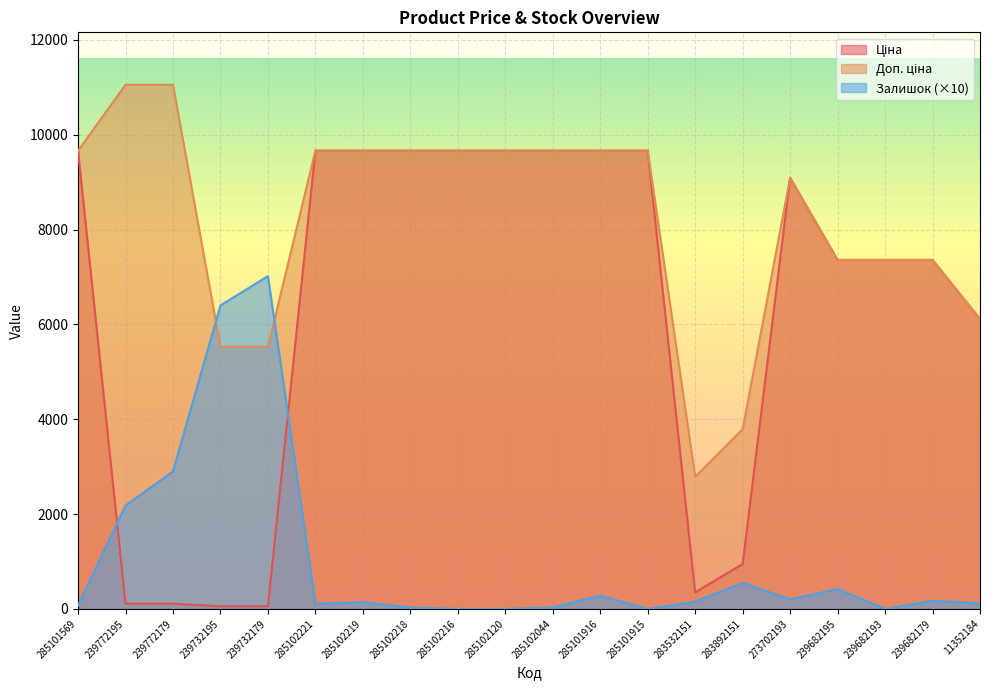

Which series ends up on top after the final intersection of Ціна and Залишок?

Ціна